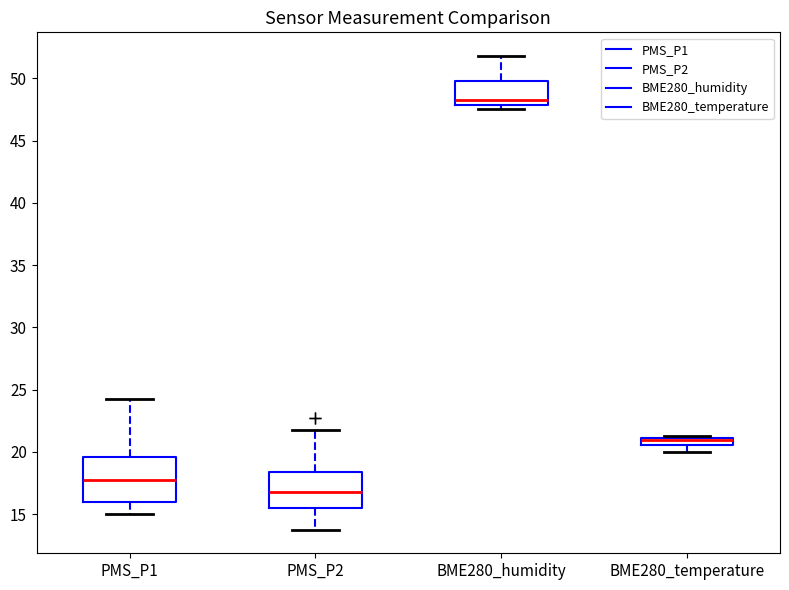

Where does the lower whisker of the box for PMS_P1 end on the y-axis? The values are not printed on the chart, so give them approximately, as read against the axis.

15.0